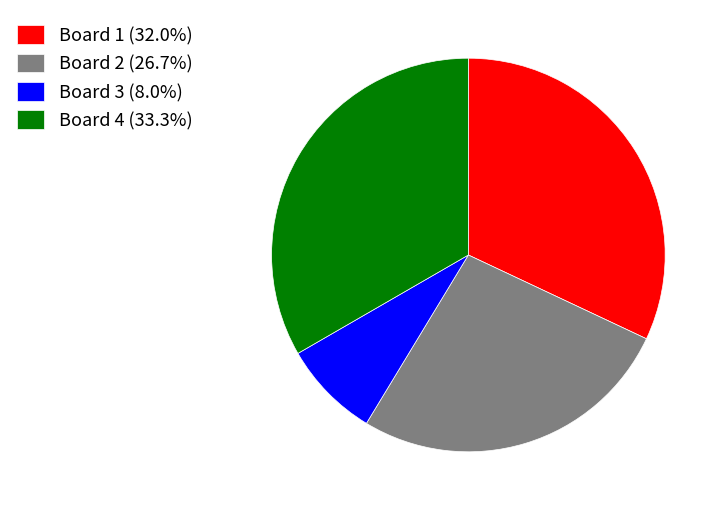

Which slice is the smallest?

Board 3